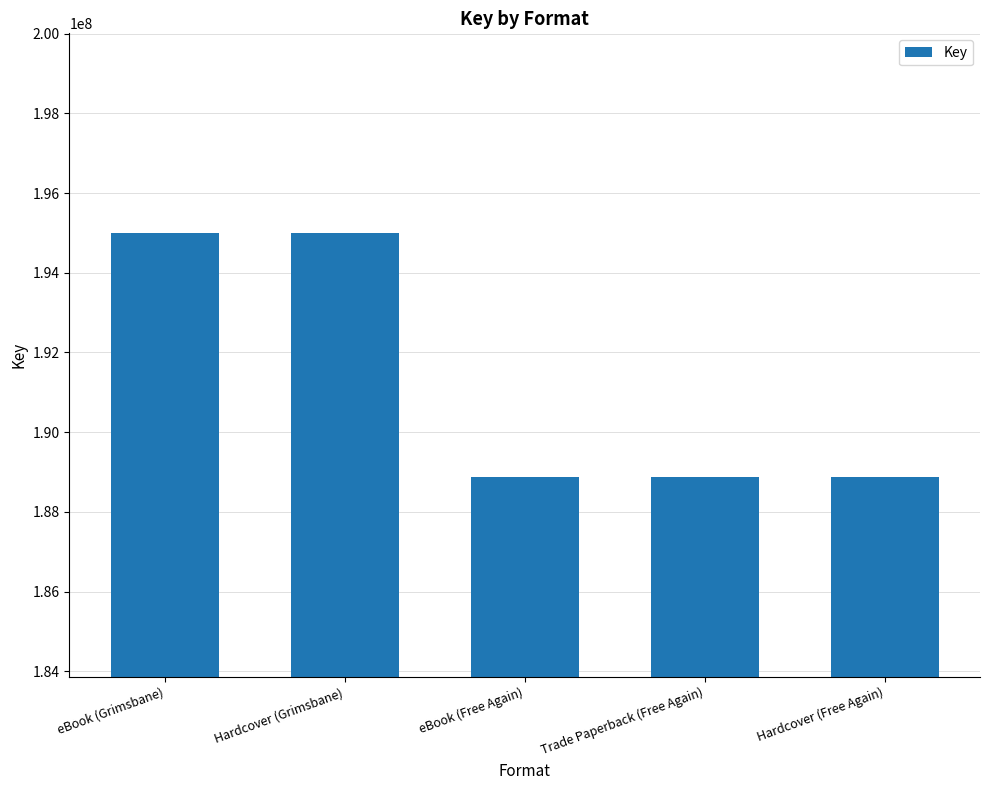

Is it true that the value at Hardcover (Grimsbane) is 287050499?

False